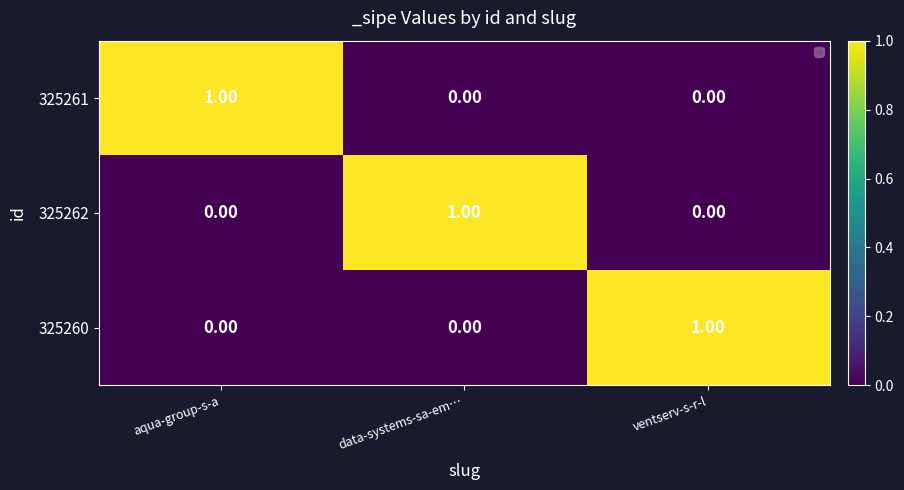

Which category has the highest value in the 325260 series?

ventserv-s-r-l